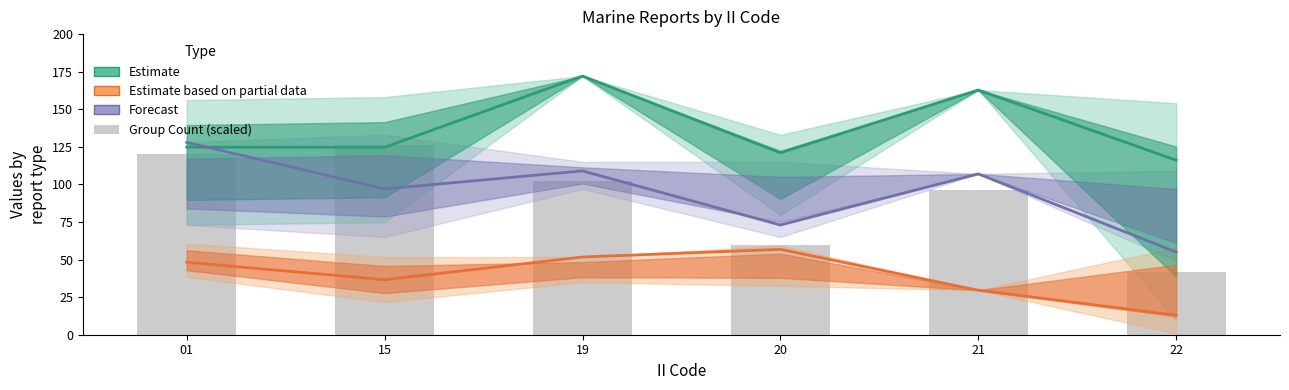

How many categories are shown in the chart?

6